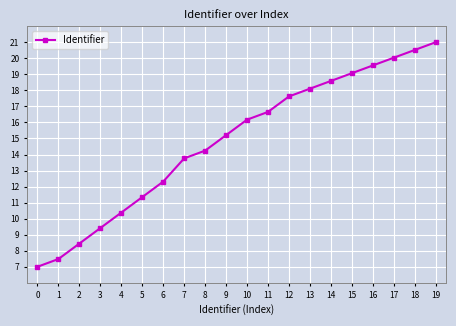

True or false: the data shows 13.8 at 7.

True